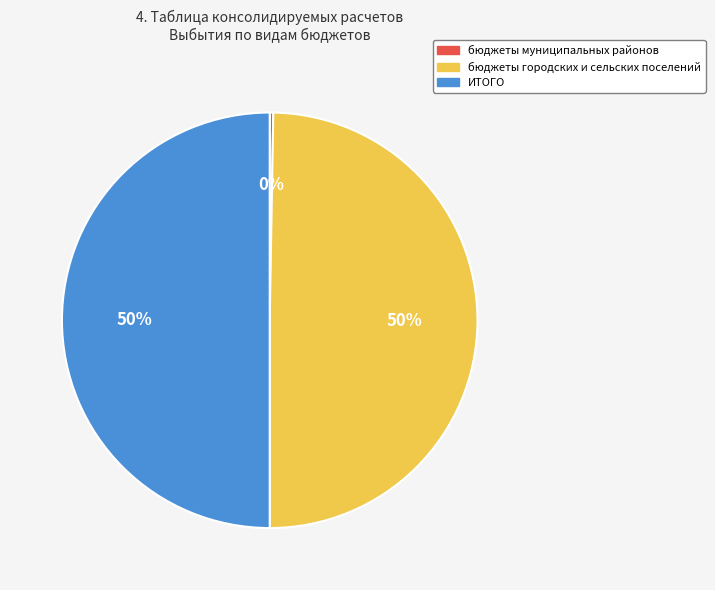

To the nearest percent, what portion does бюджеты городских и сельских поселений represent?

50%